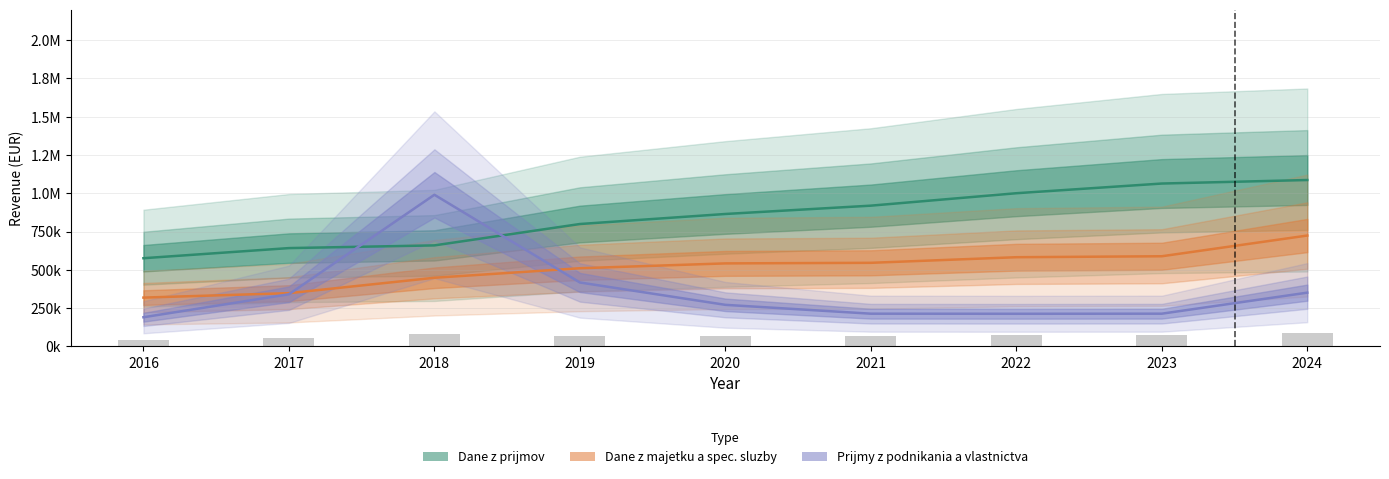

What is the minimum value shown in the chart?

190500